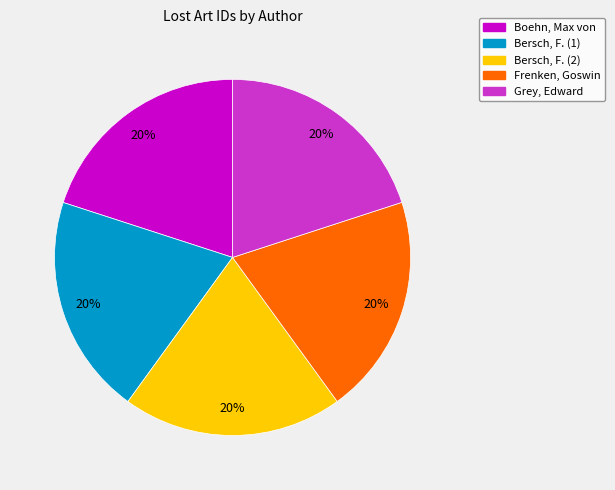

Do Frenken, Goswin and Bersch, F. (2) together represent more than half of the pie?

No